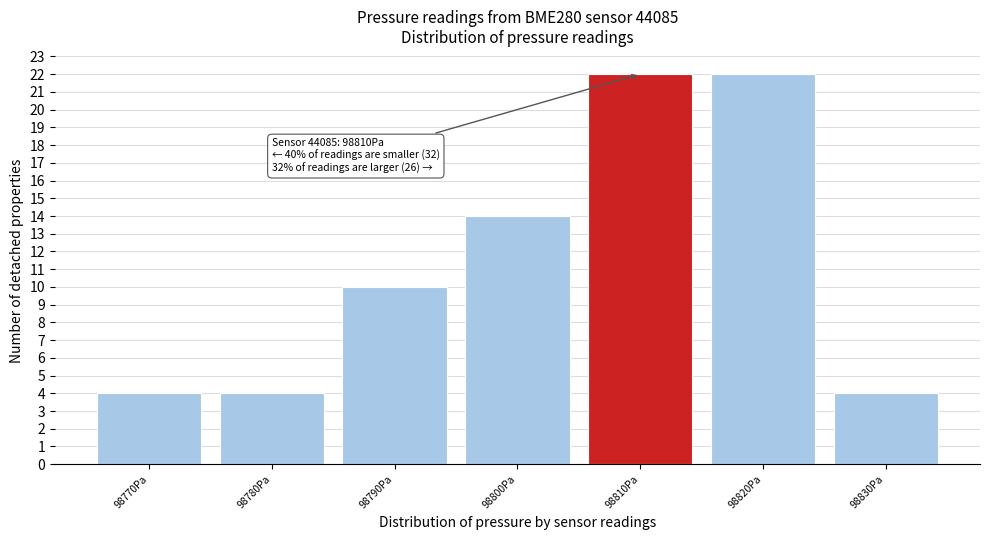

Reading left to right, list all the values displayed in this chart.

4	4	10	14	22	22	4